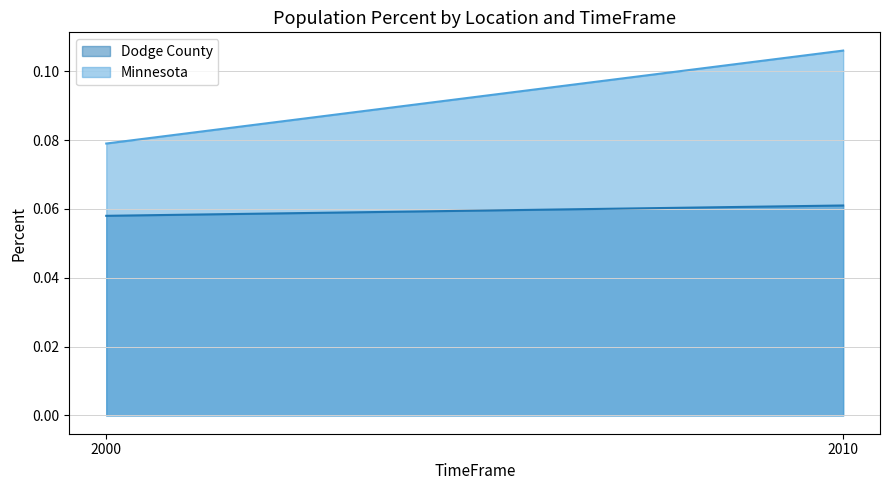

At which category is the sum across all series the highest?

2010